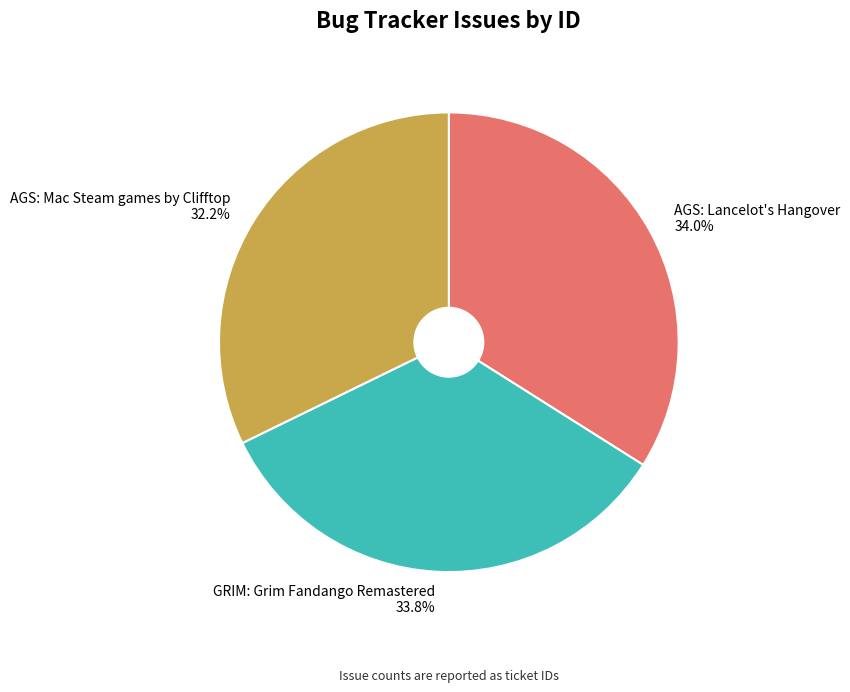

How many segments does this pie chart have?

3